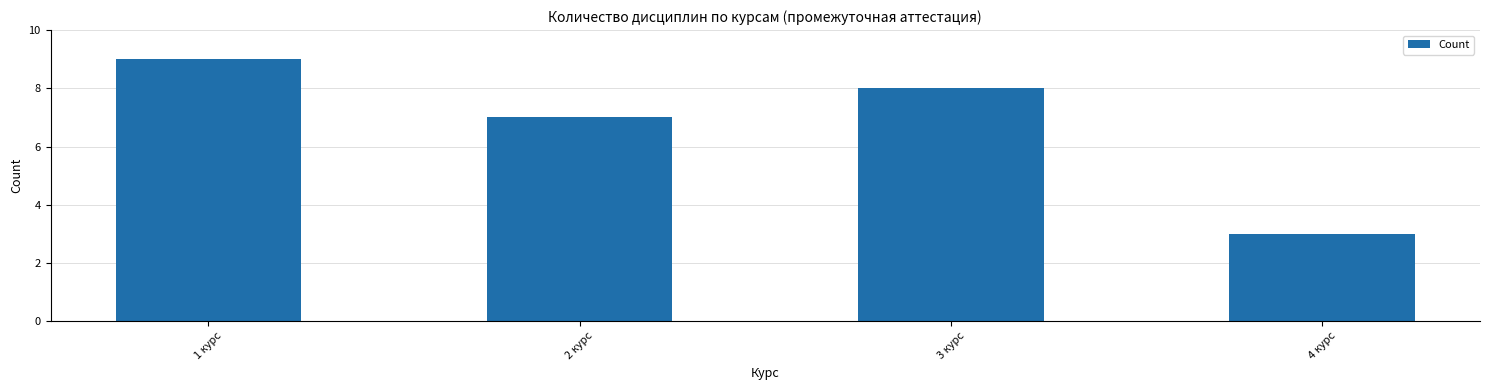

Reading left to right, list all the values displayed in this chart.

1 курс=9	2 курс=7	3 курс=8	4 курс=3